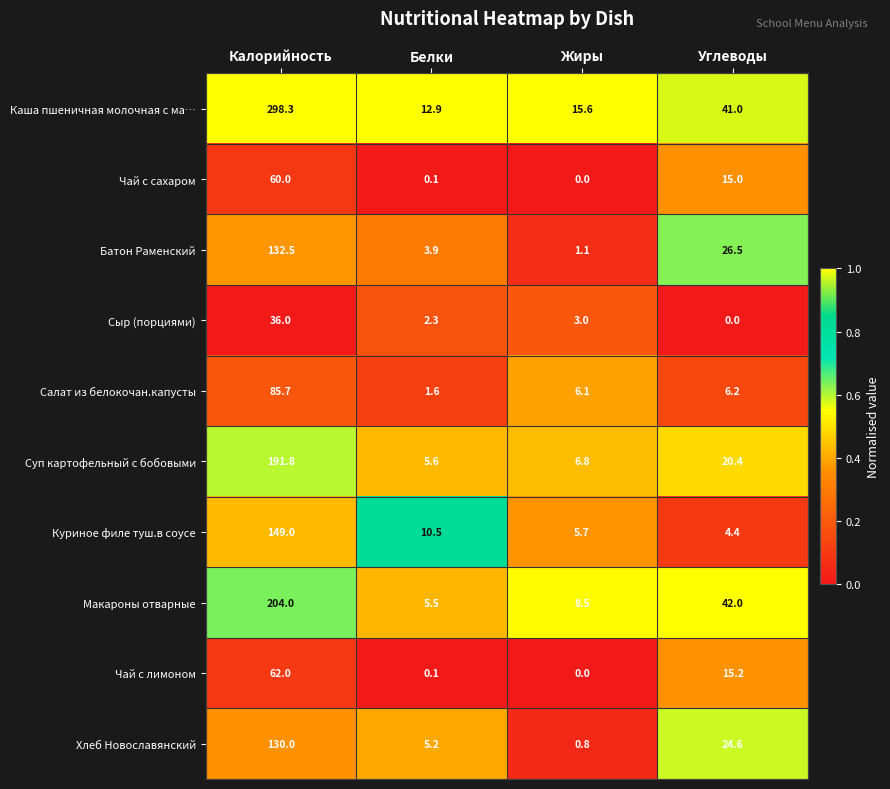

Which series changed the most between Белки and Углеводы?

Макароны отварные